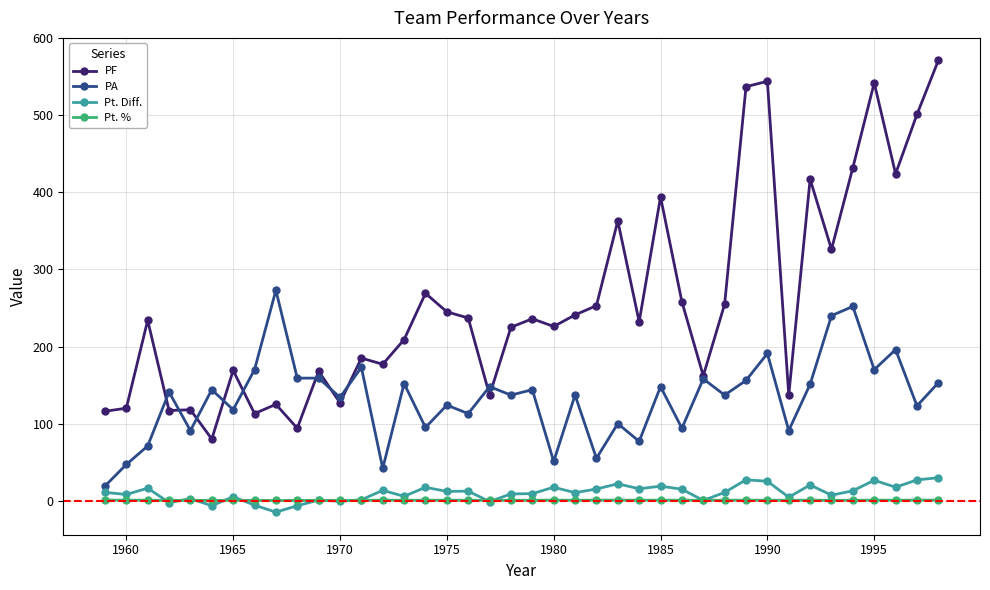

Which series has the largest total across all categories?

PF